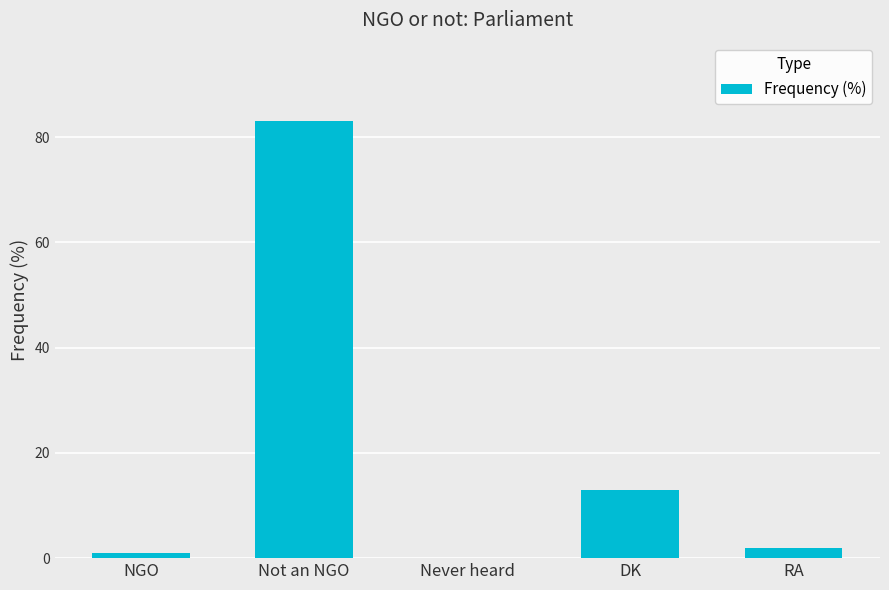

What is the change in value from NGO to Not an NGO?

+82